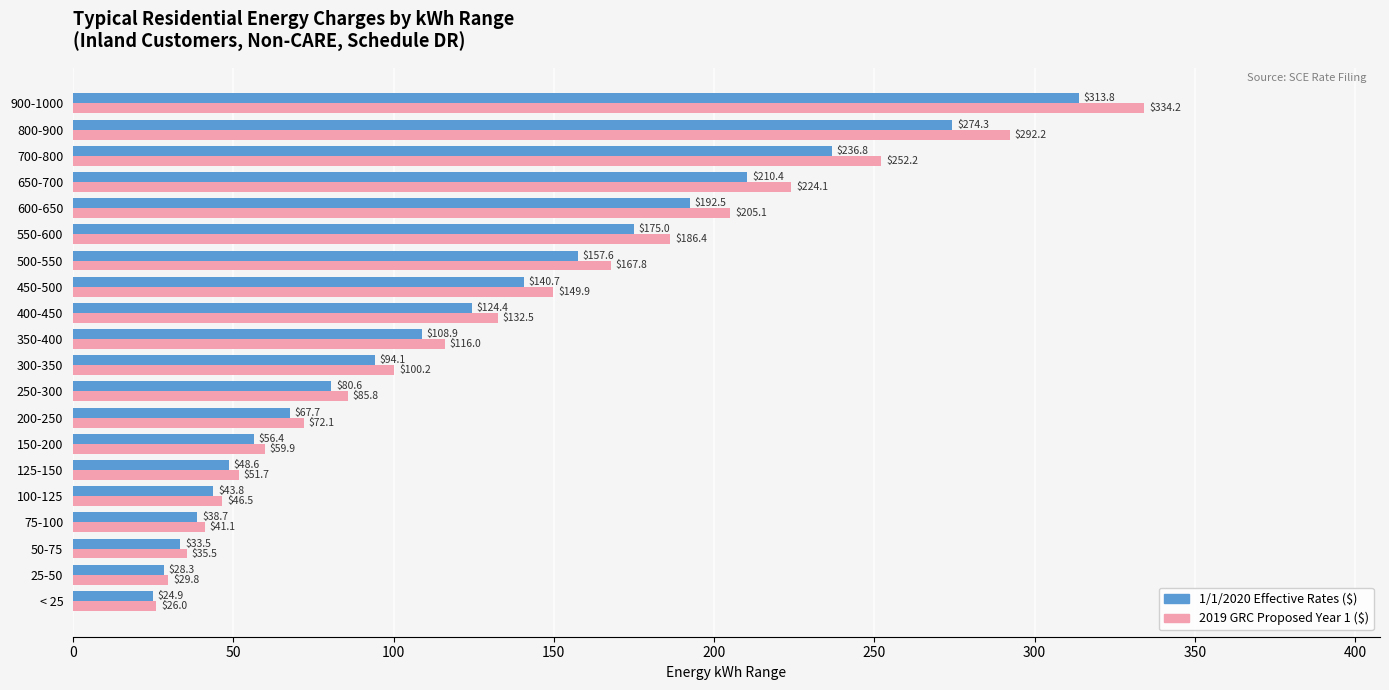

The value of 2019 GRC Proposed Year 1 ($) at 500-550 is 47.8. True or false?

False